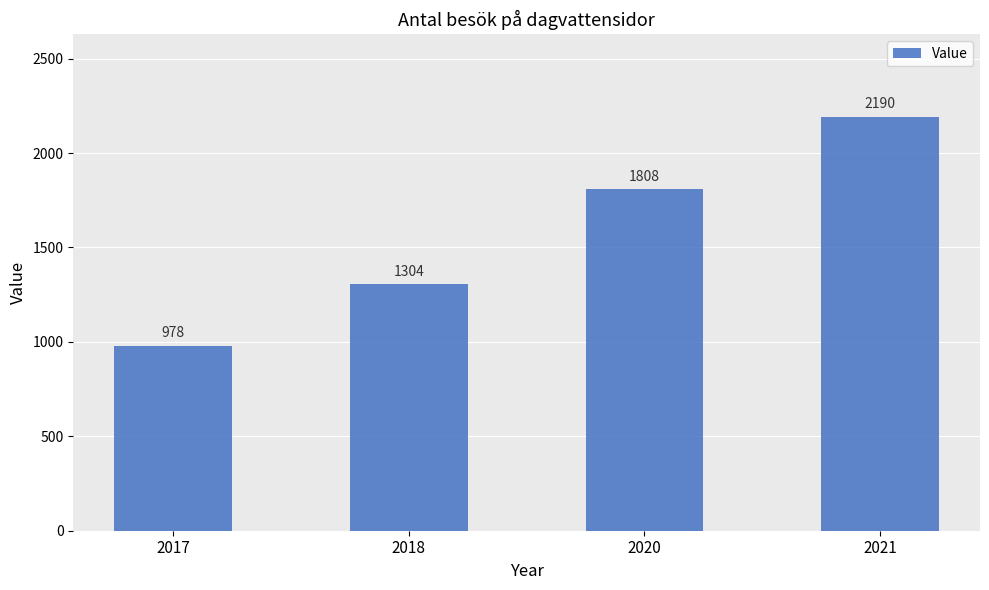

What is the sum of the values at 2018 and 2017?

2282